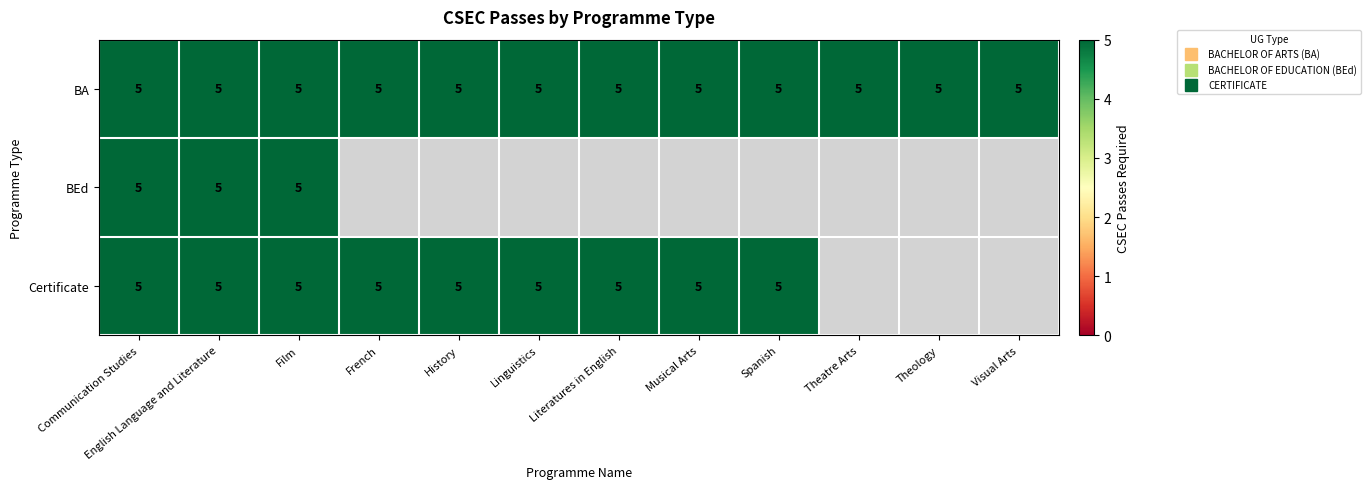

Reading left to right, transcribe all the data shown in this chart.

BACHELOR OF ARTS (BA): 5	5	5	5	5	5	5	5	5	5	5	5
BACHELOR OF EDUCATION (BEd): 5	5	5	0	0	0	0	0	0	0	0	0
CERTIFICATE: 5	5	5	5	5	5	5	5	5	0	0	0